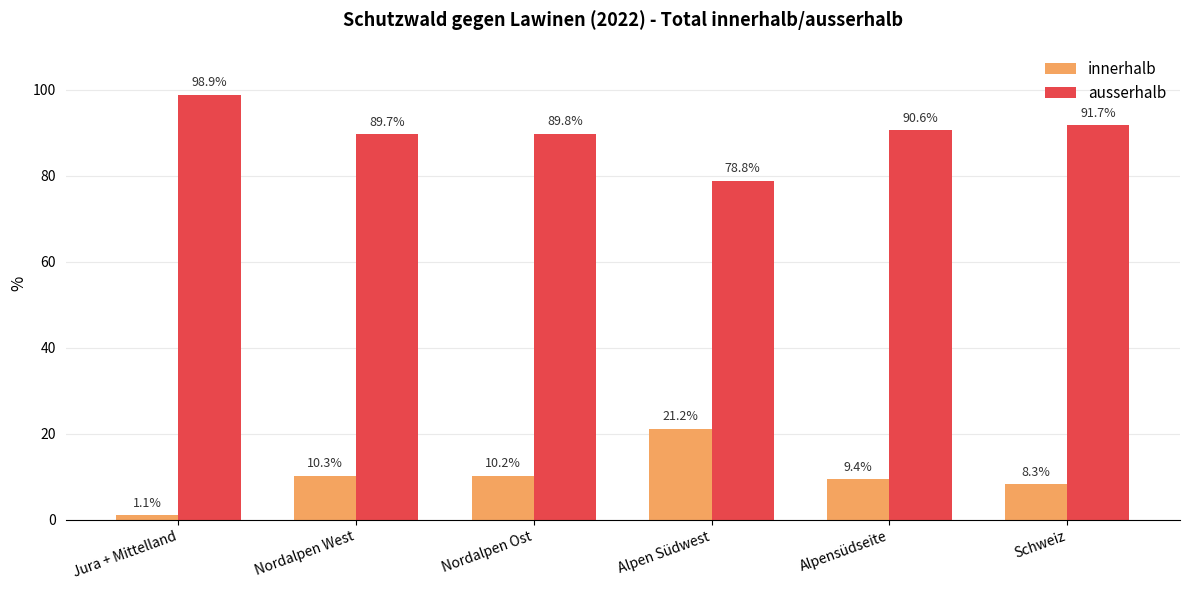

Which label corresponds to the smallest value in the chart?

Jura + Mittelland